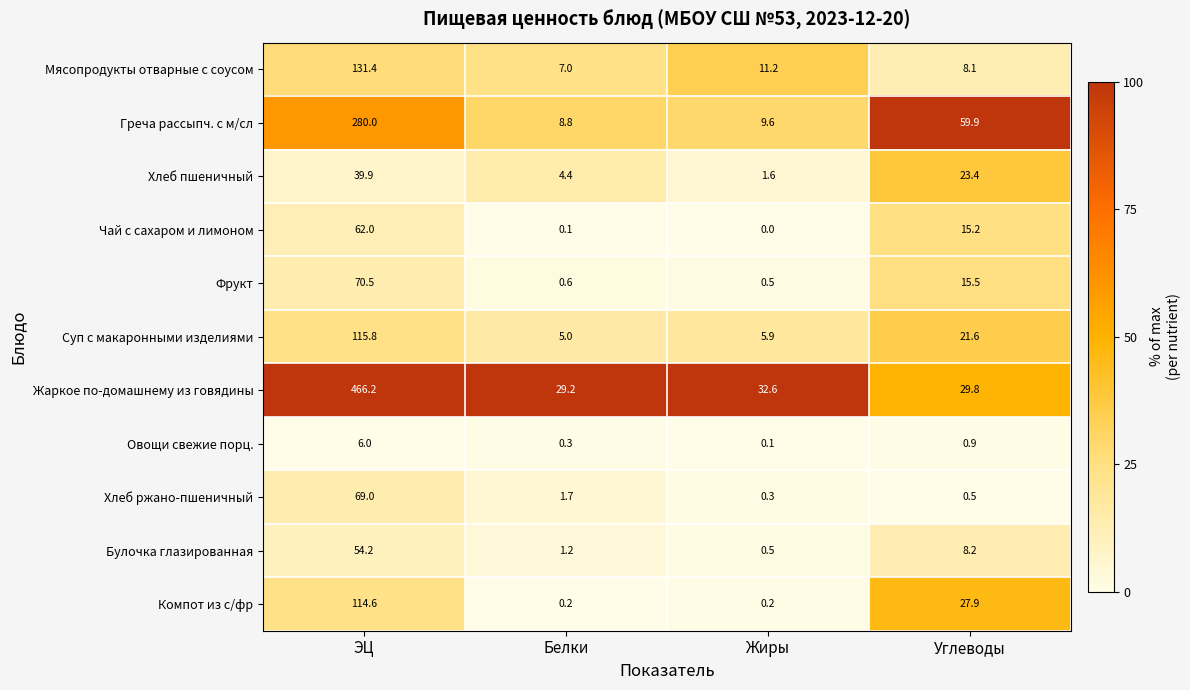

At which category is the sum across all series the highest?

ЭЦ